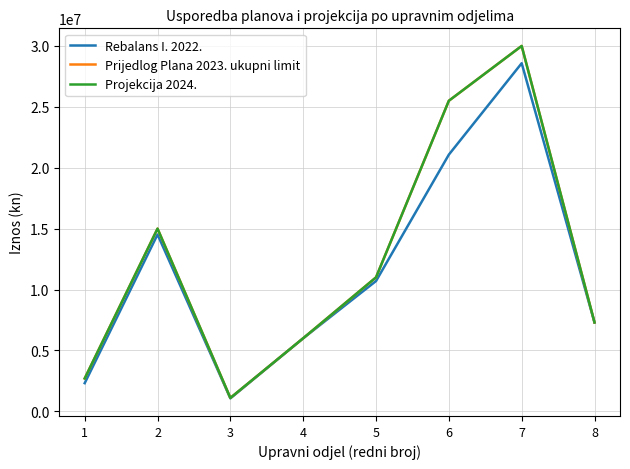

Does the chart have visible grid lines?

Yes